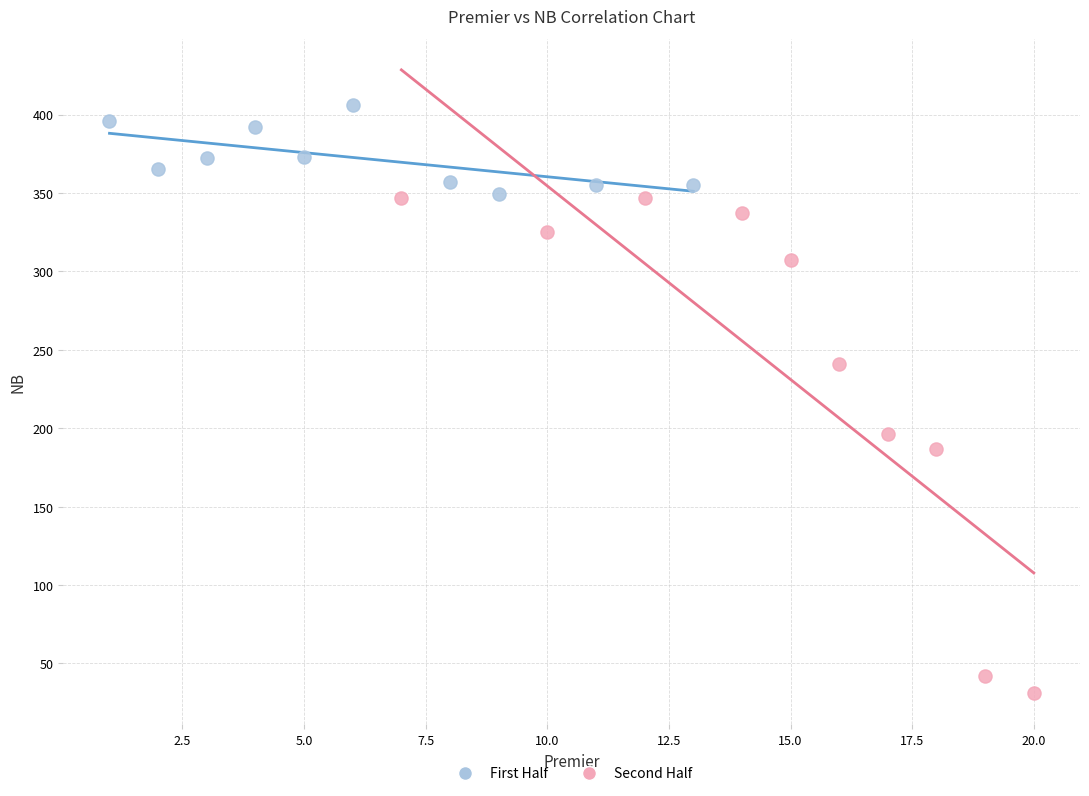

Which series contains the highest Y value?

First Half